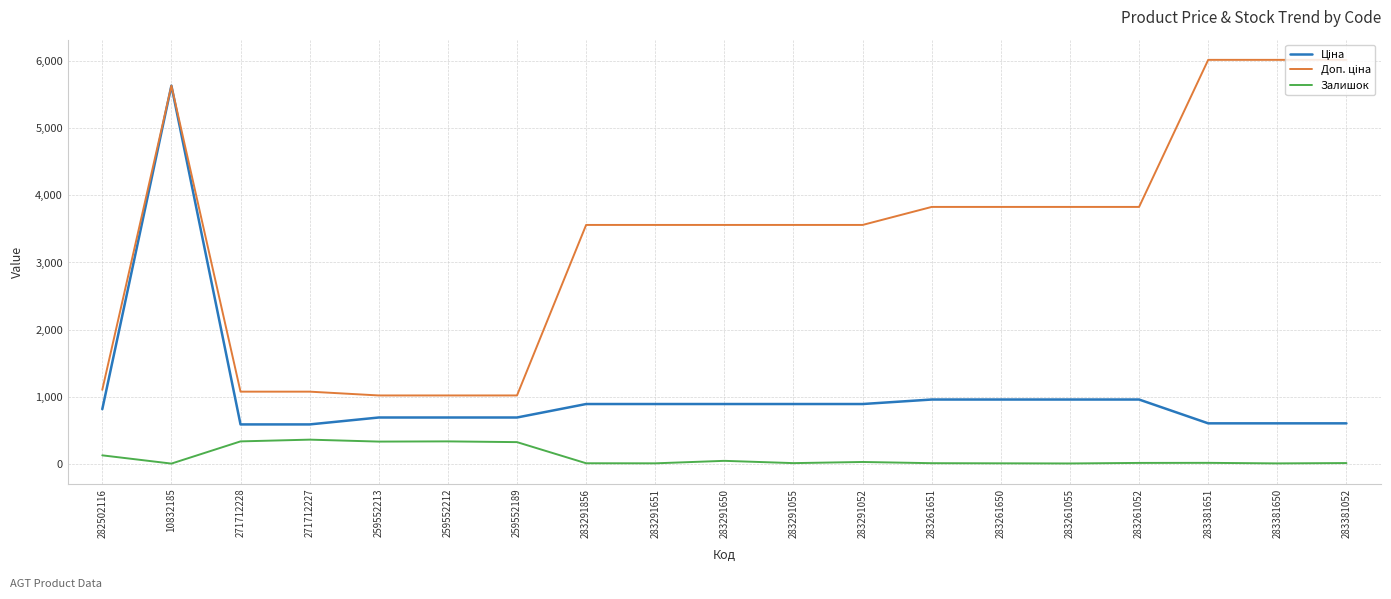

At which category is the sum across all series the highest?

10832185